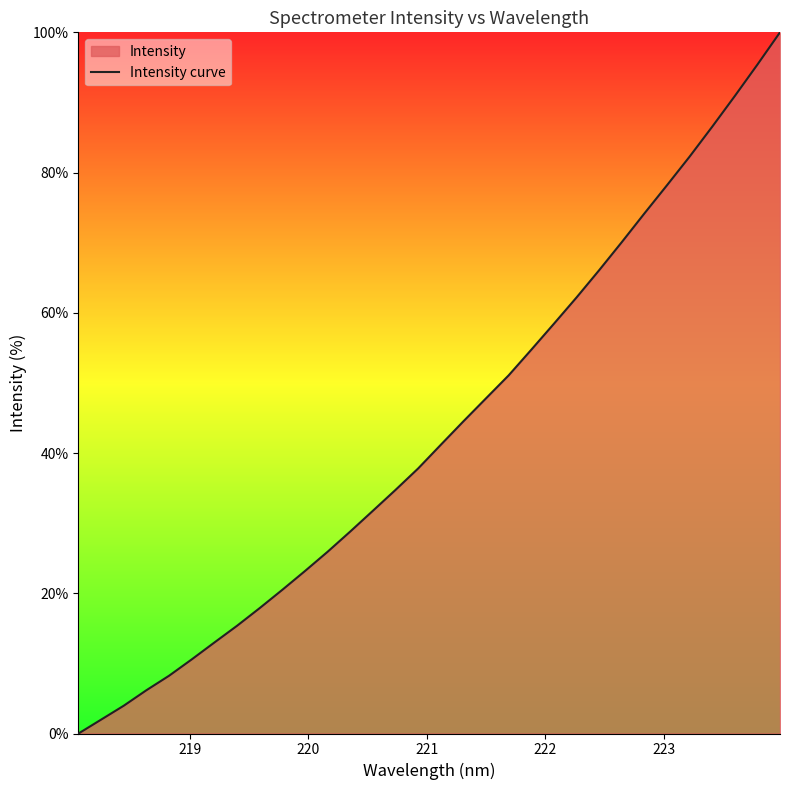

What is the maximum value shown in the chart?

100.0